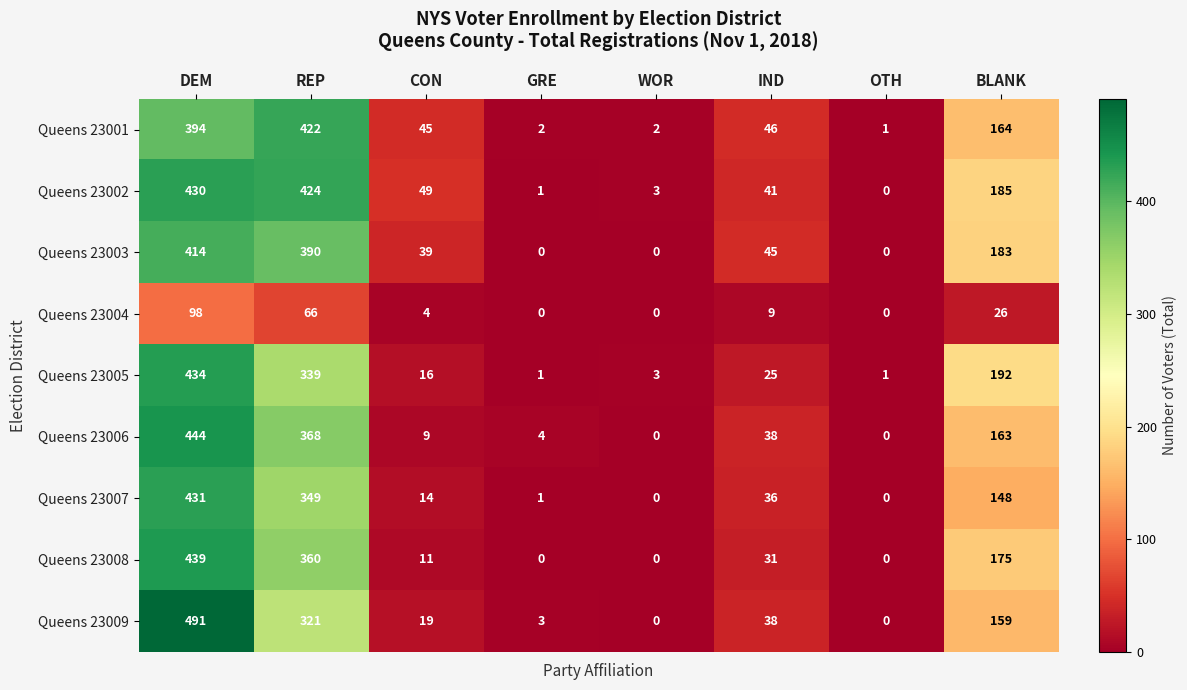

How many values in Queens 23007 are above zero?

6